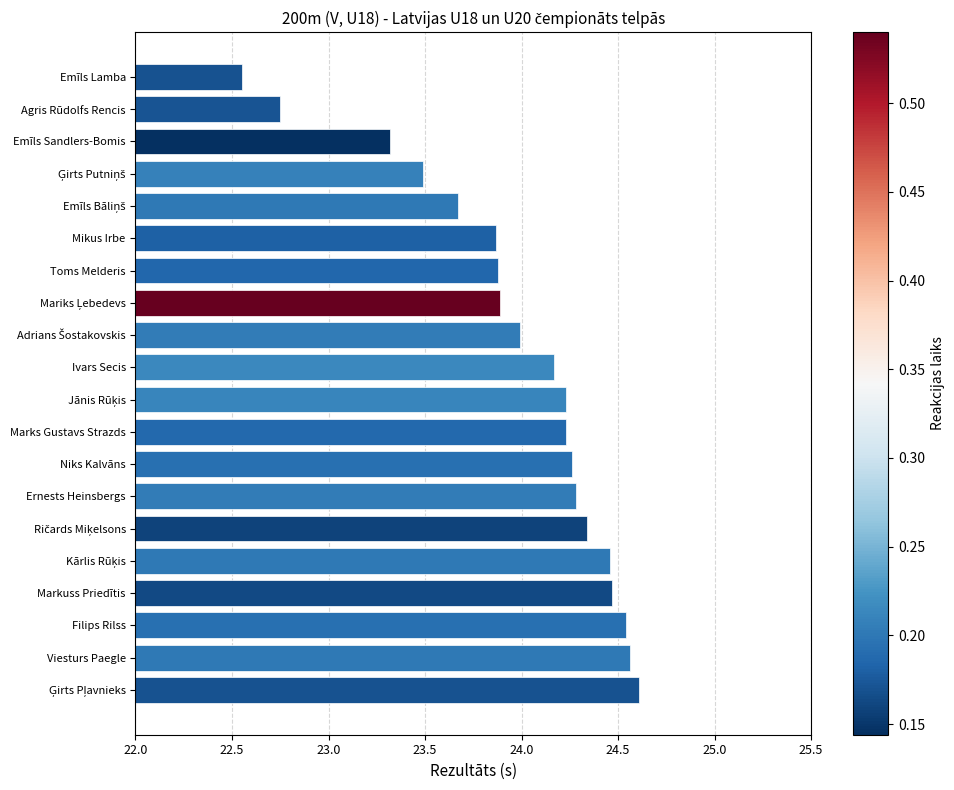

What is the ratio of the value at Marks Gustavs Strazds to the value at Toms Melderis?

1.0